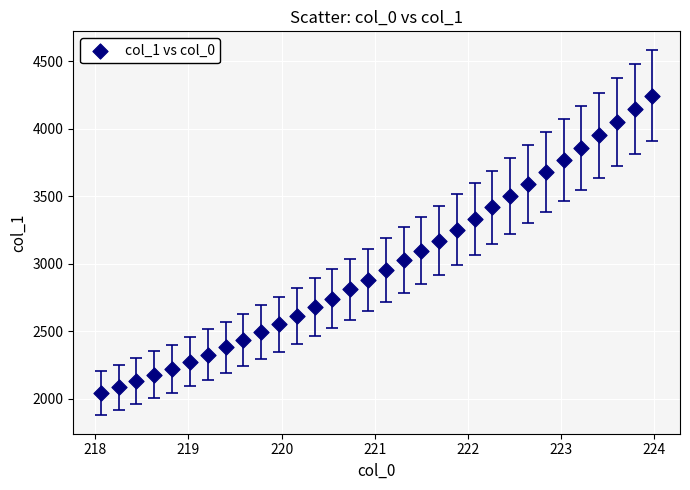

What is the range of X values (max minus min)?

5.9